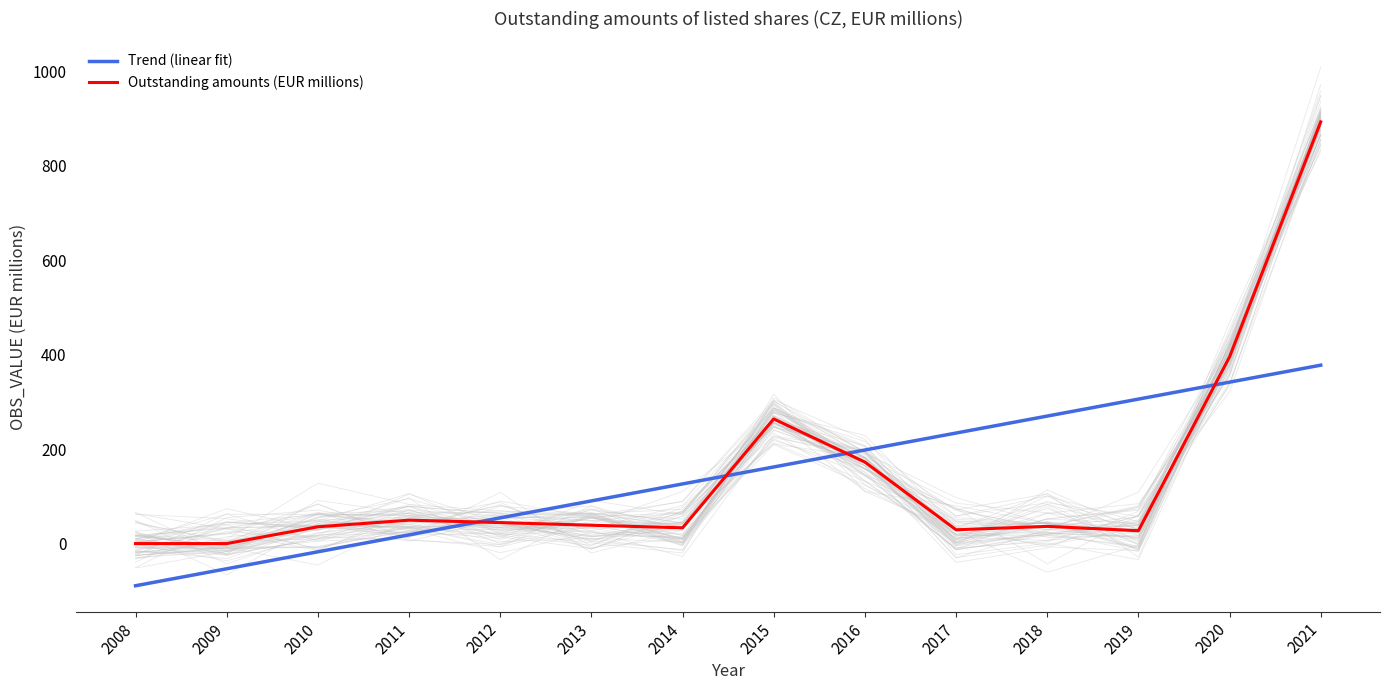

Which category has the lowest value in the Trend (linear fit) series?

2008